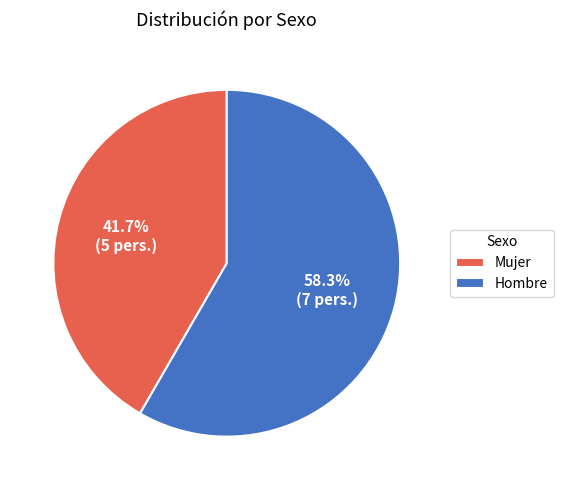

To the nearest percent, what is the difference between the largest and smallest slice percentages?

17%